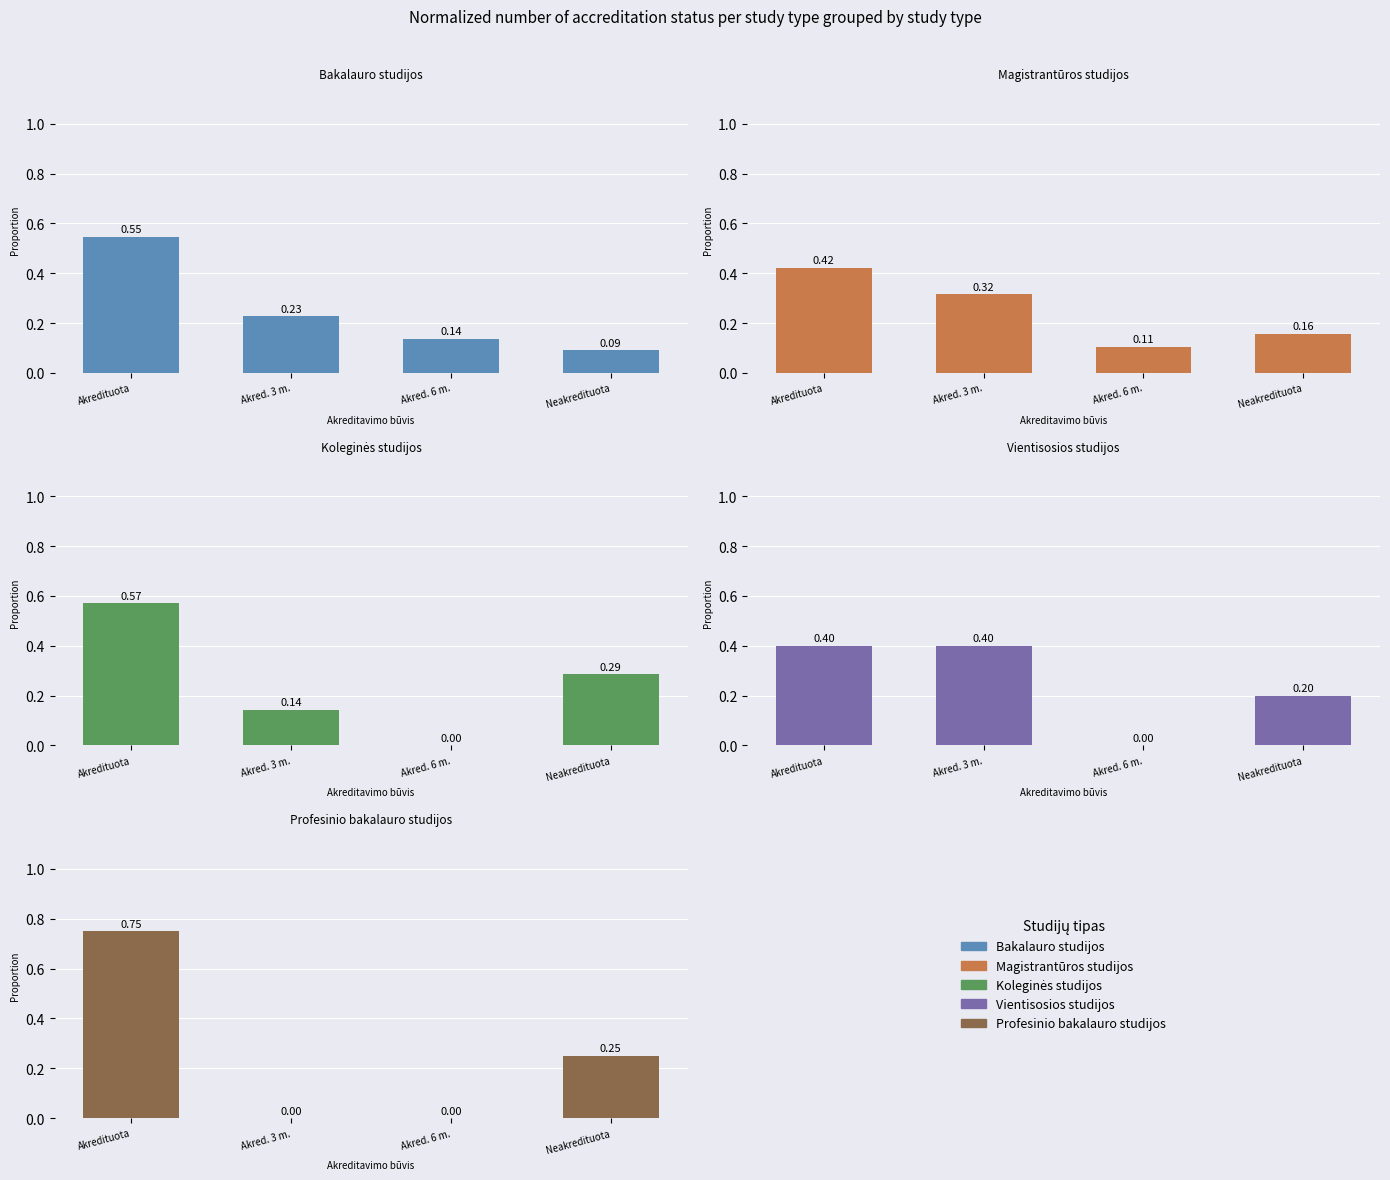

What is the average value of the Profesinio bakalauro studijos series?

0.2